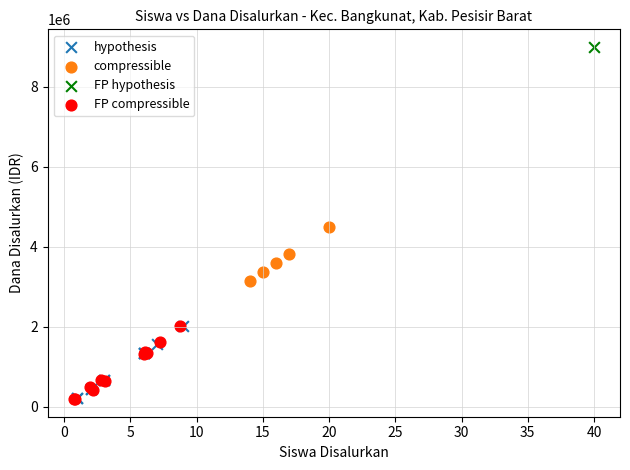

What are all the series names shown in the legend?

hypothesis, compressible, FP hypothesis, FP compressible